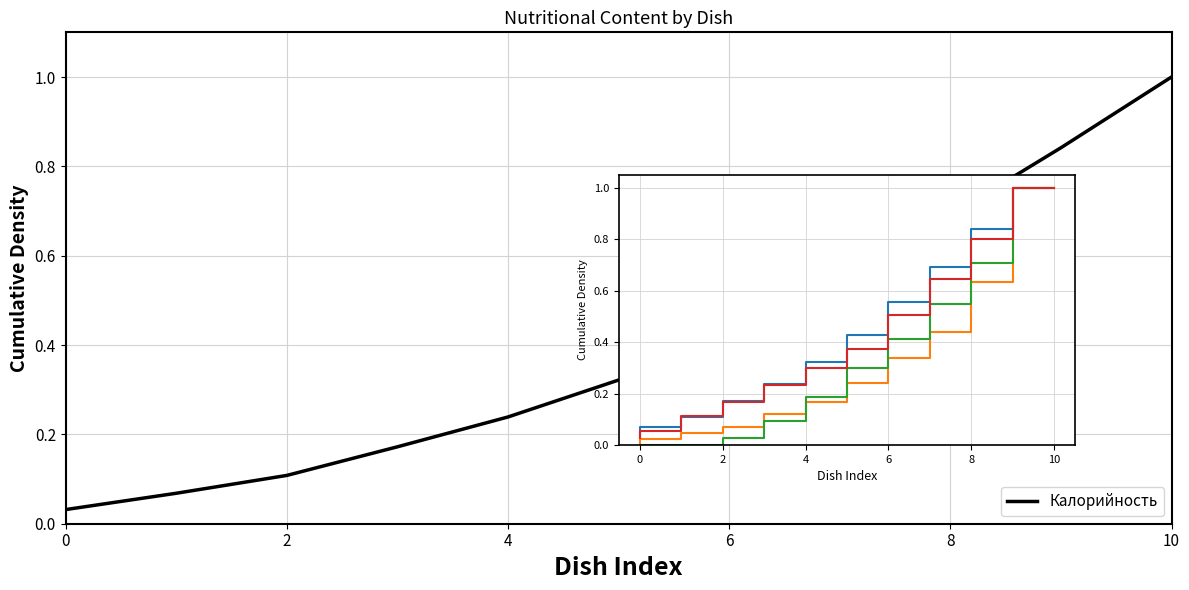

True or false: Калорийность and Углеводы cross at least once.

True